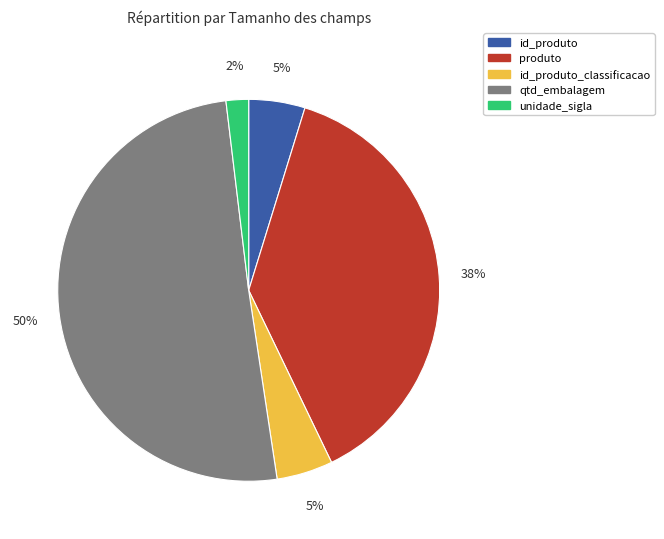

To the nearest percent, what is the average slice percentage?

20%